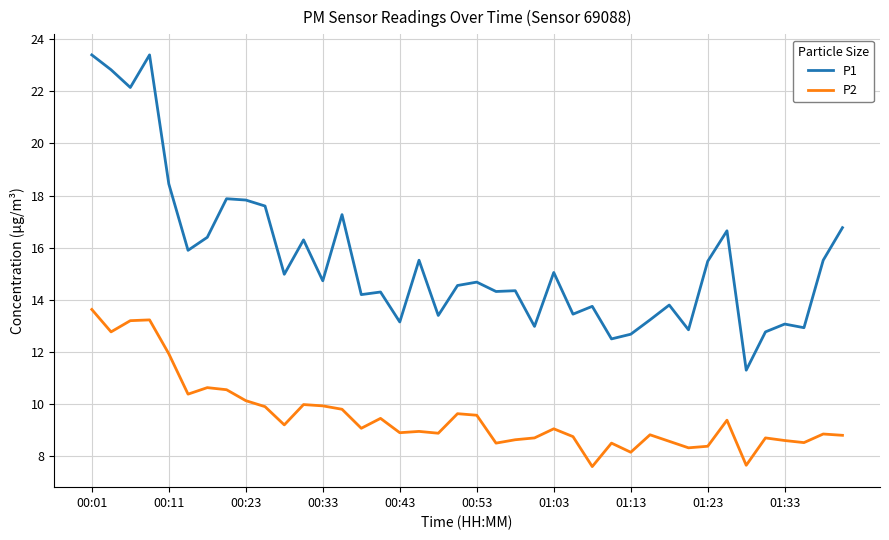

How many lines are shown in the chart?

2